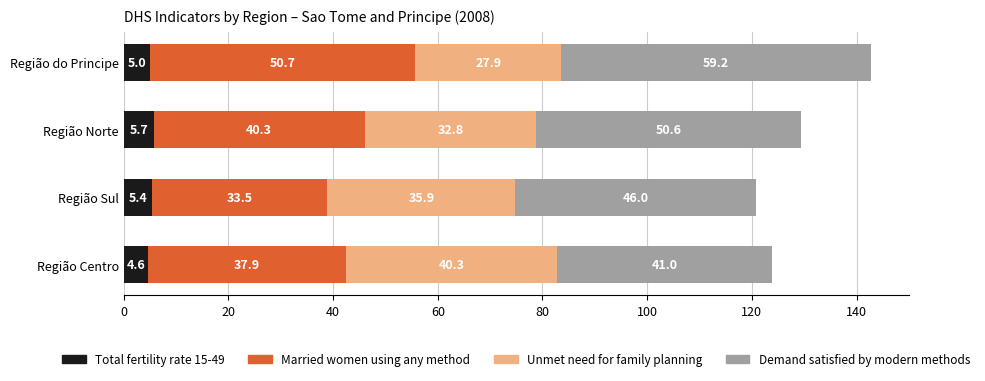

What is the total value across all series at Região Centro?

123.8